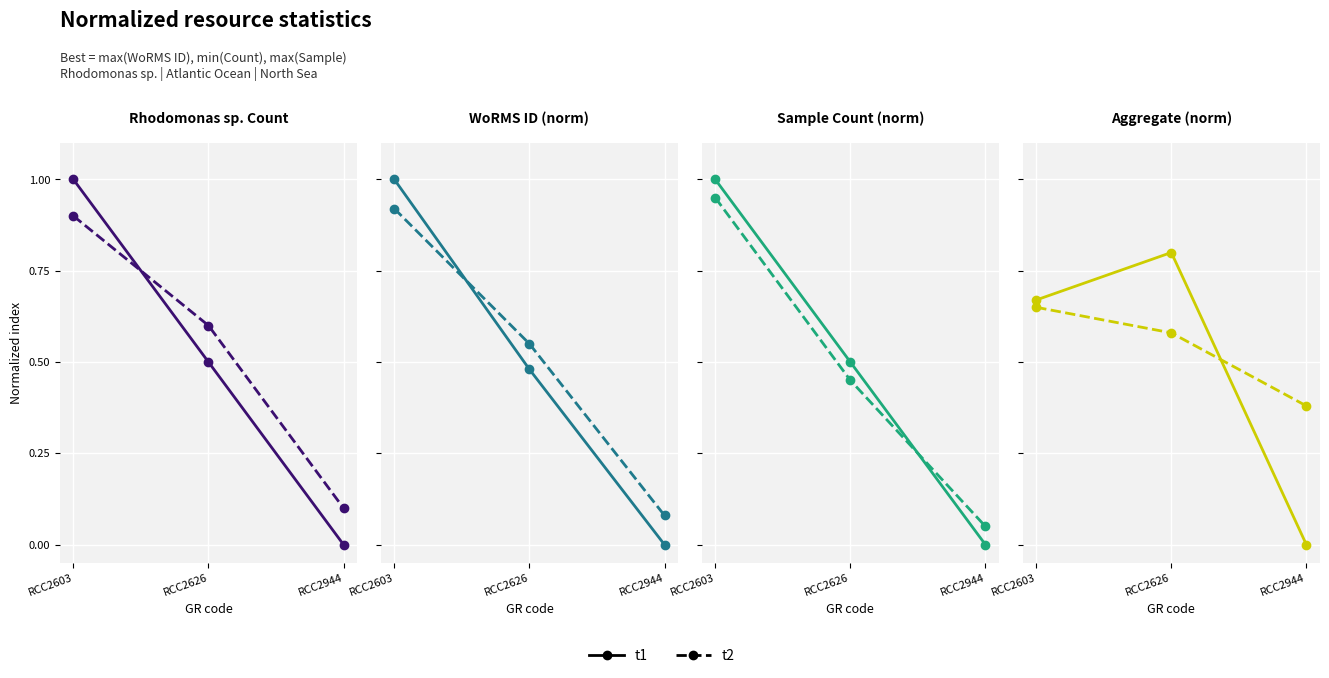

Which label corresponds to the smallest value in the chart?

RCC2944